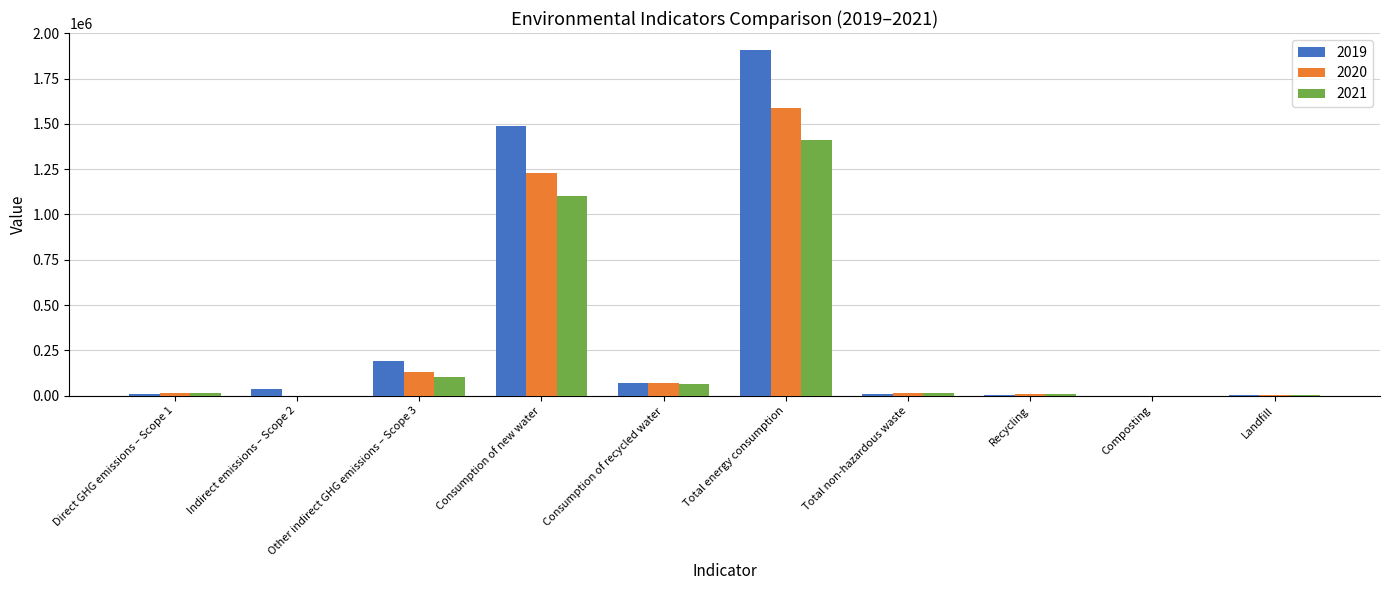

Is the value of 2021 at Consumption of new water greater than the value of 2019 at Total energy consumption?

No